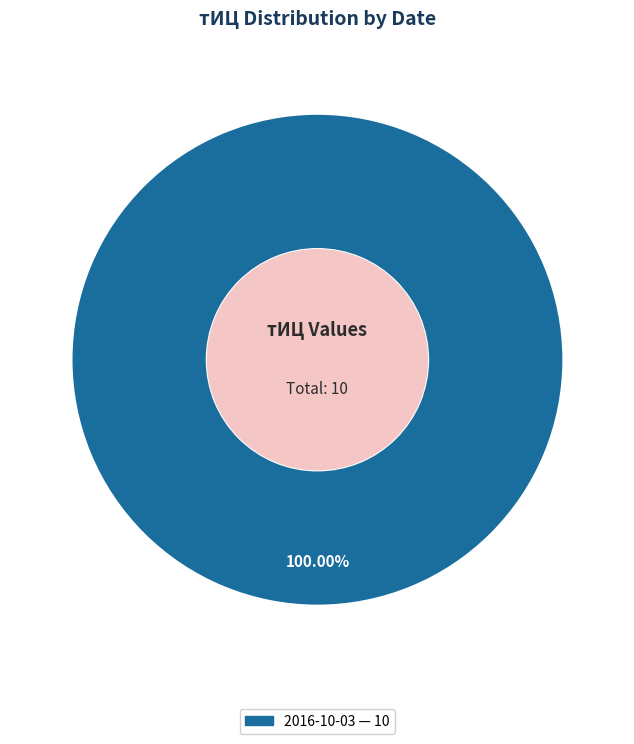

Is there a majority slice in this chart?

Yes